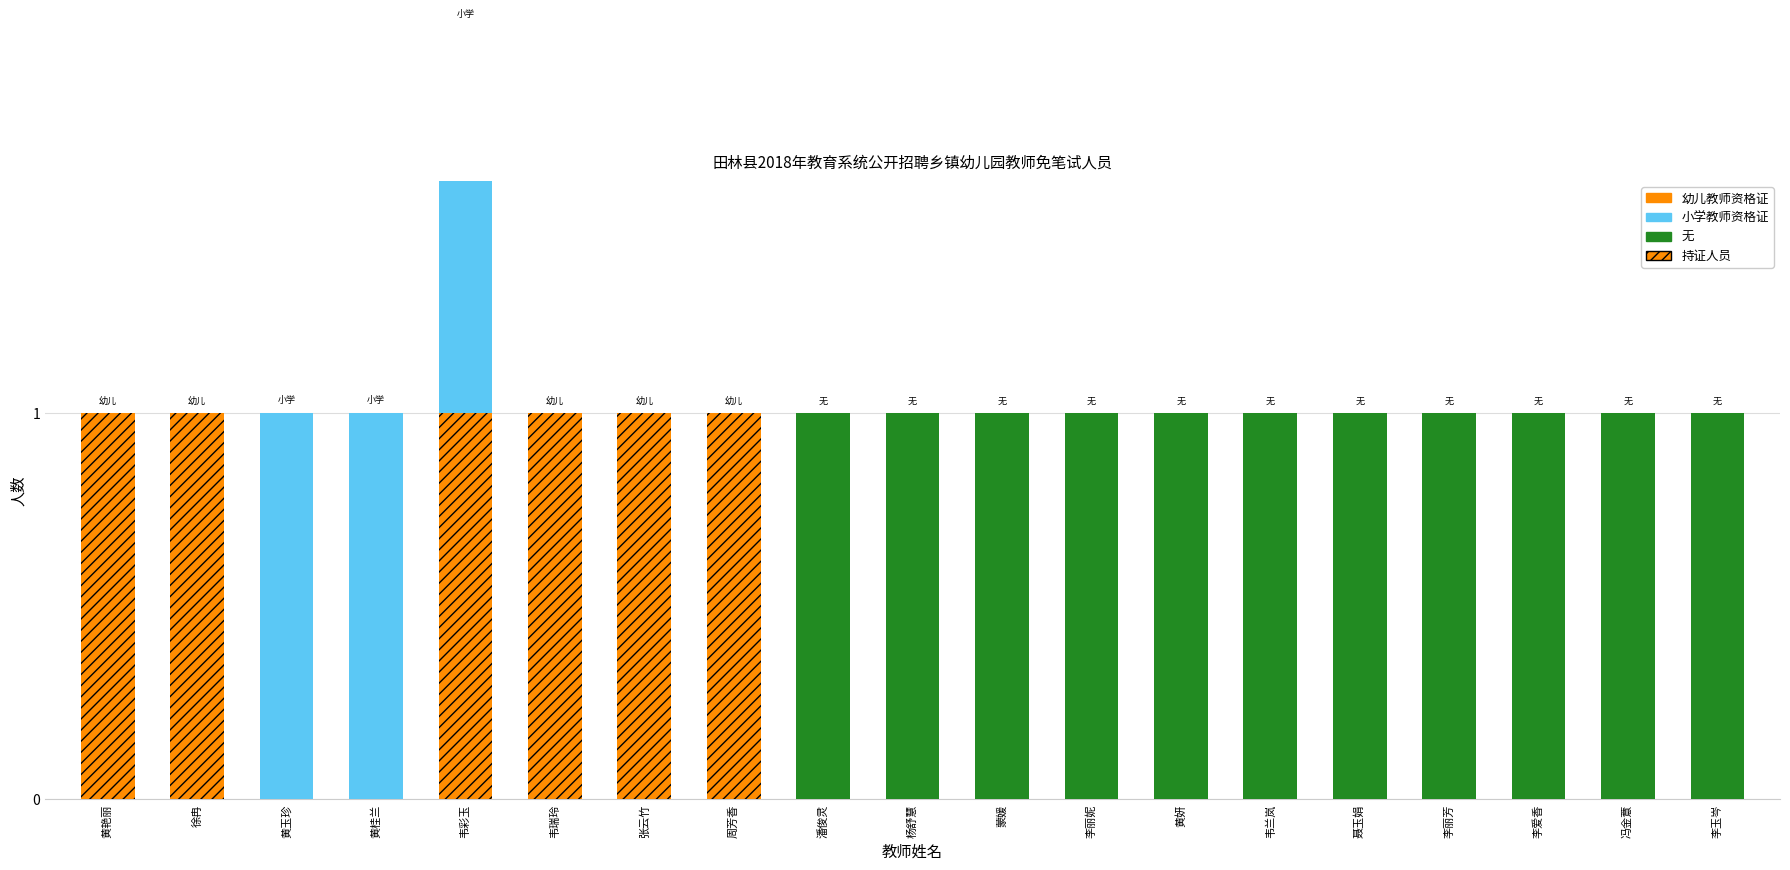

Reading right to left, list all the values displayed in this chart.

幼儿教师资格证: 李玉岑=0	冯金薏=0	李爱香=0	李丽芳=0	聂玉娟=0	韦兰岚=0	黄妍=0	李丽妮=0	蒙媛=0	杨舒慧=0	潘俊灵=0	周芳香=1	张云竹=1	韦瑞玲=1	韦彩玉=1	黄桂兰=0	黄玉珍=0	徐冉=1	黄艳丽=1
小学教师资格证: 李玉岑=0	冯金薏=0	李爱香=0	李丽芳=0	聂玉娟=0	韦兰岚=0	黄妍=0	李丽妮=0	蒙媛=0	杨舒慧=0	潘俊灵=0	周芳香=0	张云竹=0	韦瑞玲=0	韦彩玉=1	黄桂兰=1	黄玉珍=1	徐冉=0	黄艳丽=0
无: 李玉岑=1	冯金薏=1	李爱香=1	李丽芳=1	聂玉娟=1	韦兰岚=1	黄妍=1	李丽妮=1	蒙媛=1	杨舒慧=1	潘俊灵=1	周芳香=0	张云竹=0	韦瑞玲=0	韦彩玉=0	黄桂兰=0	黄玉珍=0	徐冉=0	黄艳丽=0